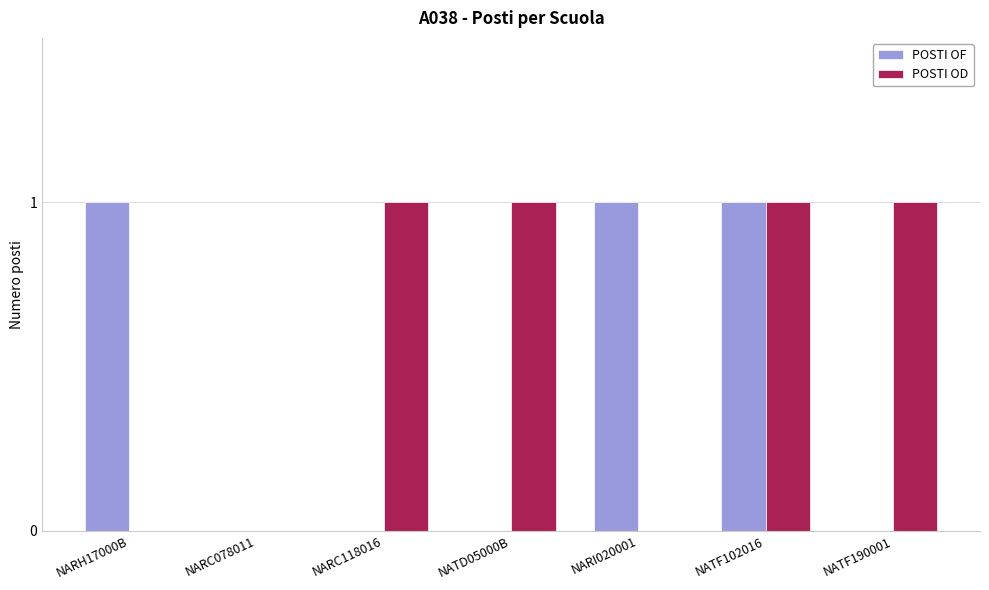

What is the average value of the POSTI OD series?

1